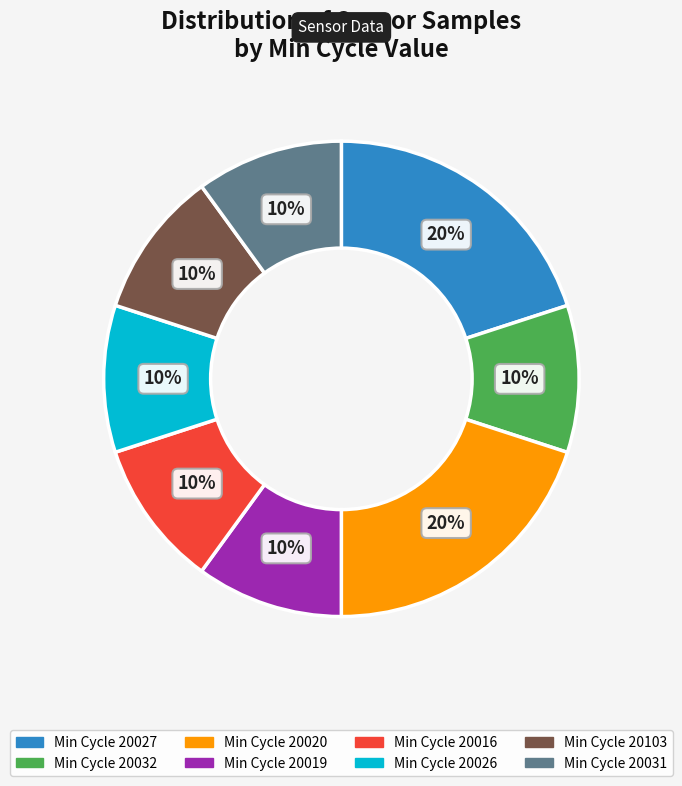

Does any single category account for the majority?

No